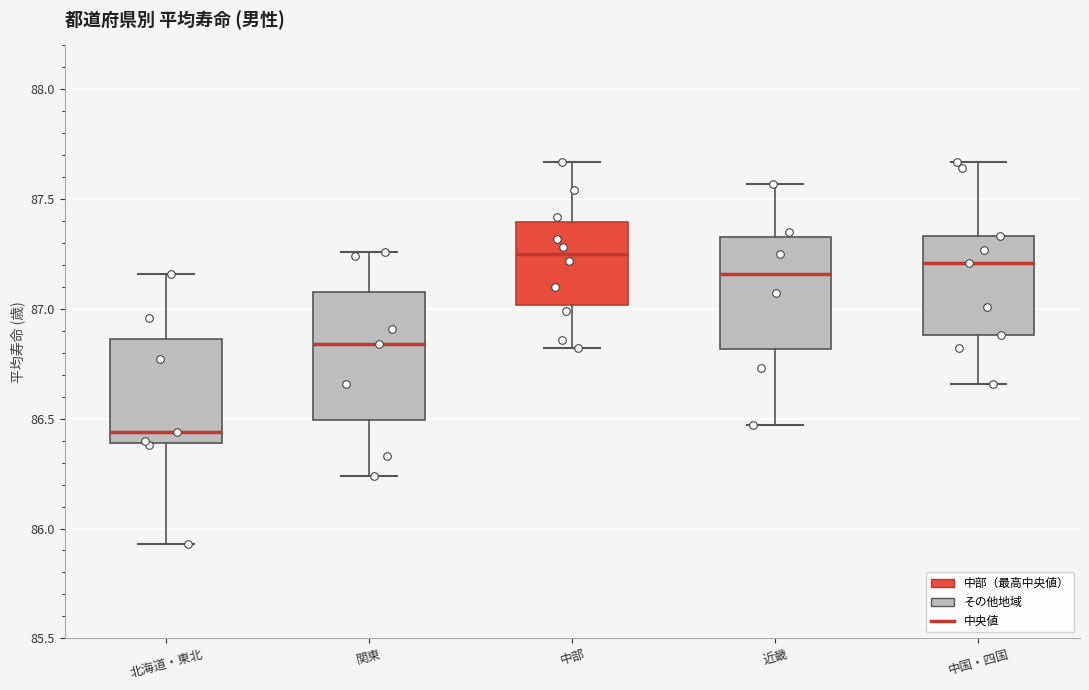

Reading left to right, transcribe this box plot: for each box, give where its median line is, the range the box spans, and where its two whiskers end, as read against the y-axis. The values are not printed on the chart, so give them approximately, as read against the axis.

北海道・東北: median 86.45, box 86.40 to 86.85, whiskers 85.95 to 87.15
関東: median 86.85, box 86.50 to 87.10, whiskers 86.25 to 87.25
中部: median 87.25, box 87.00 to 87.40, whiskers 86.80 to 87.65
近畿: median 87.15, box 86.80 to 87.35, whiskers 86.45 to 87.55
中国・四国: median 87.20, box 86.90 to 87.35, whiskers 86.65 to 87.65